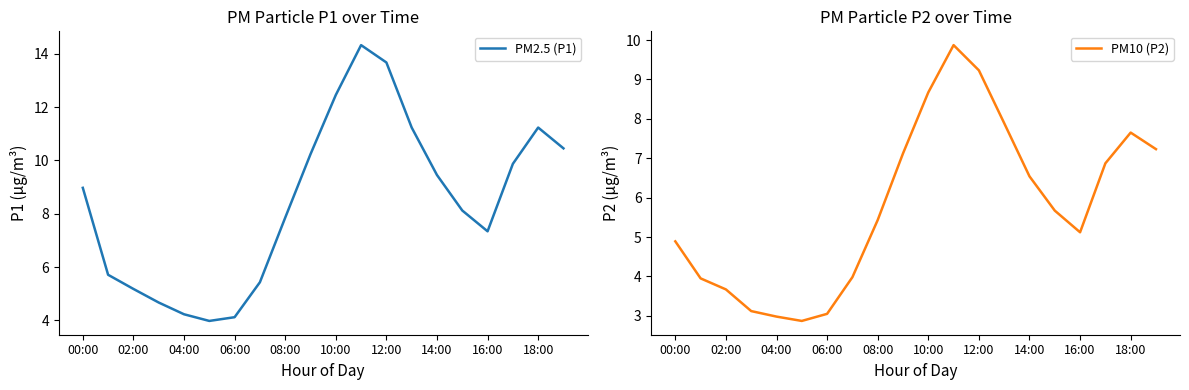

What is the sum of all PM2.5 (P1) values?

168.5